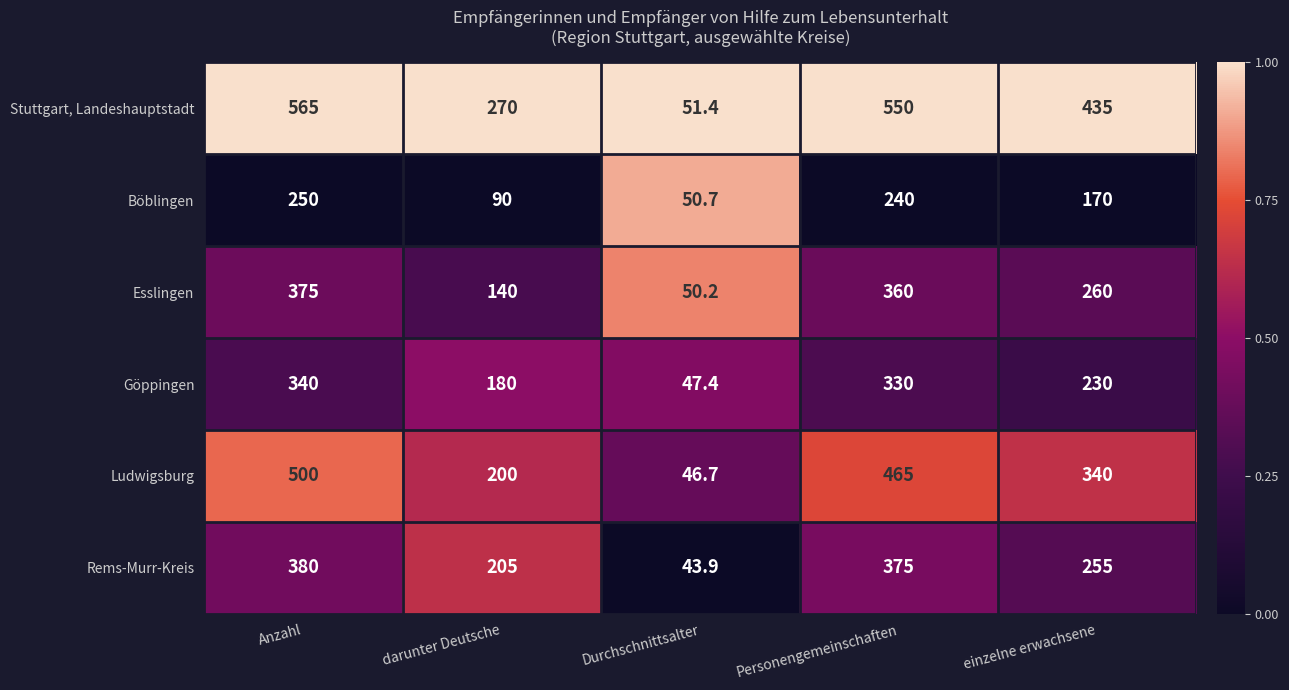

What is the smallest value displayed?

43.9